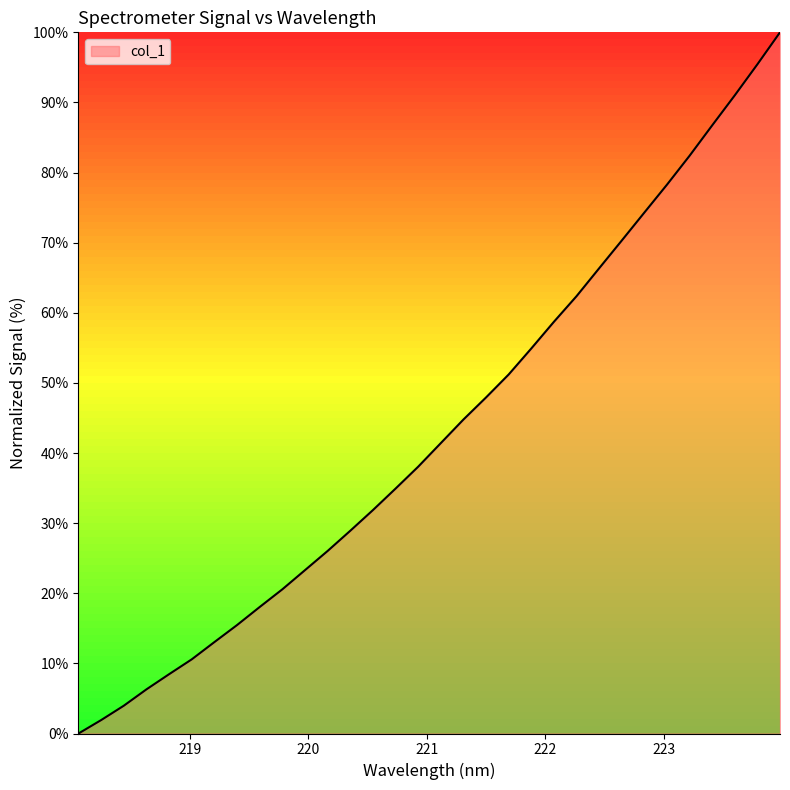

What is the greatest value displayed?

100.0